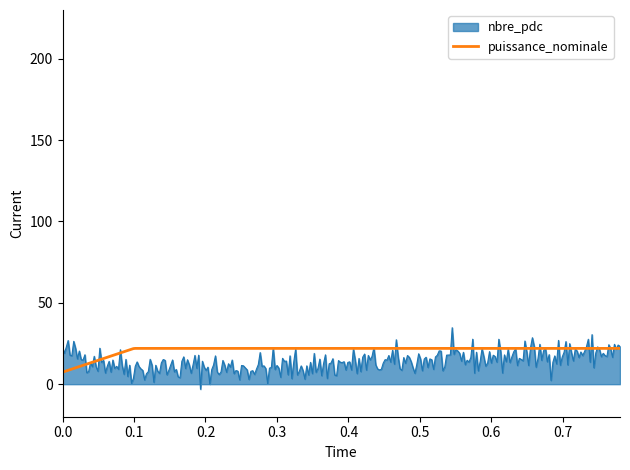

Does the chart display data point markers on the line(s)?

No